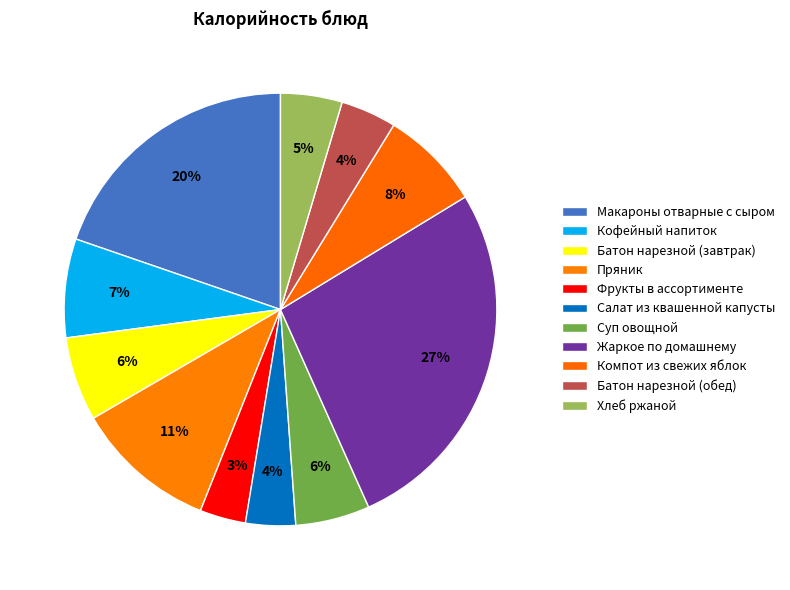

How many segments does this pie chart have?

11